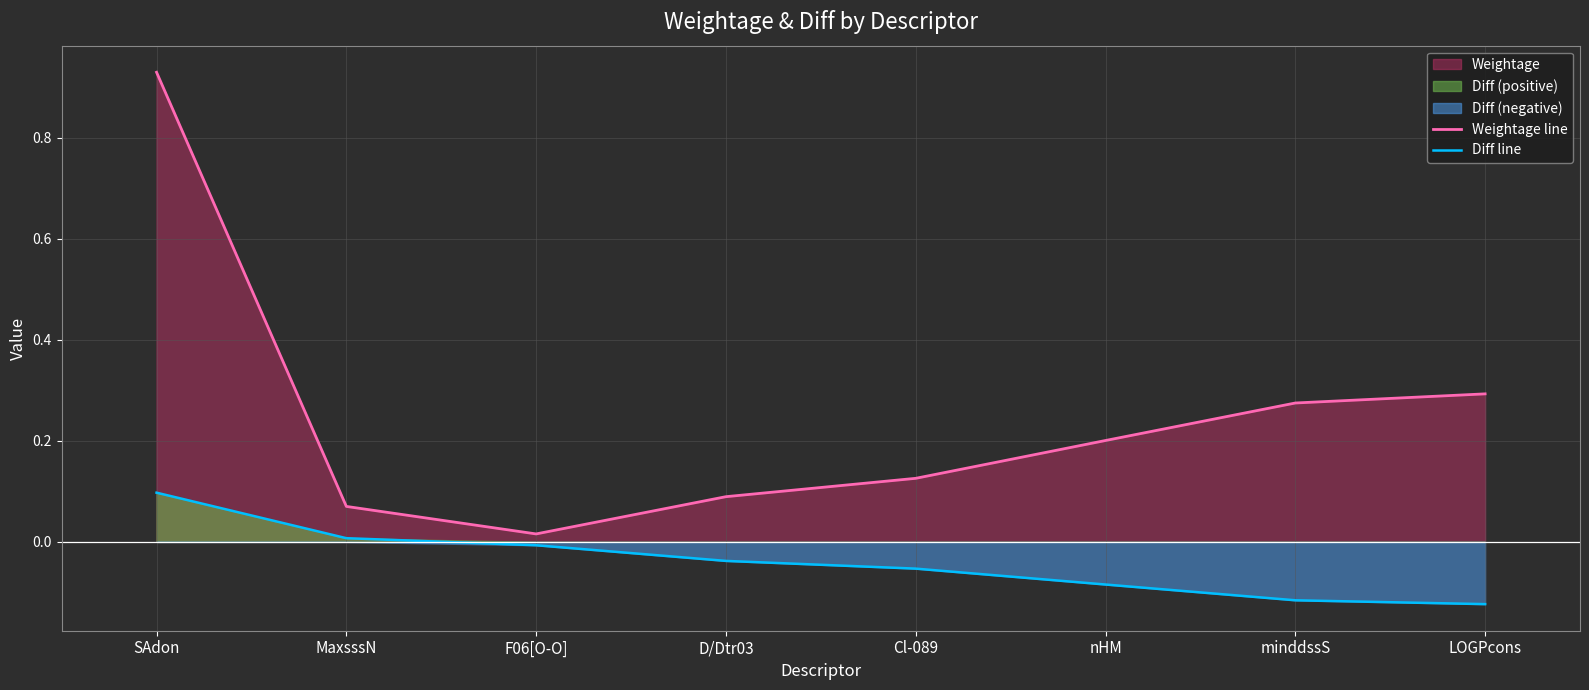

Between MaxsssN and Cl-089, which is larger?

Cl-089